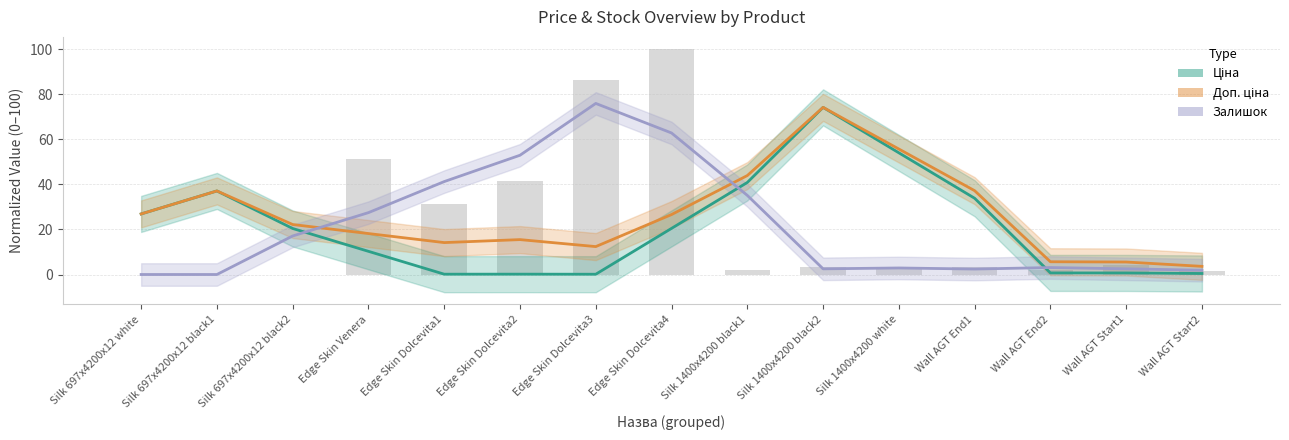

What is the difference between the second highest and second lowest values in the Ціна series?

53.8